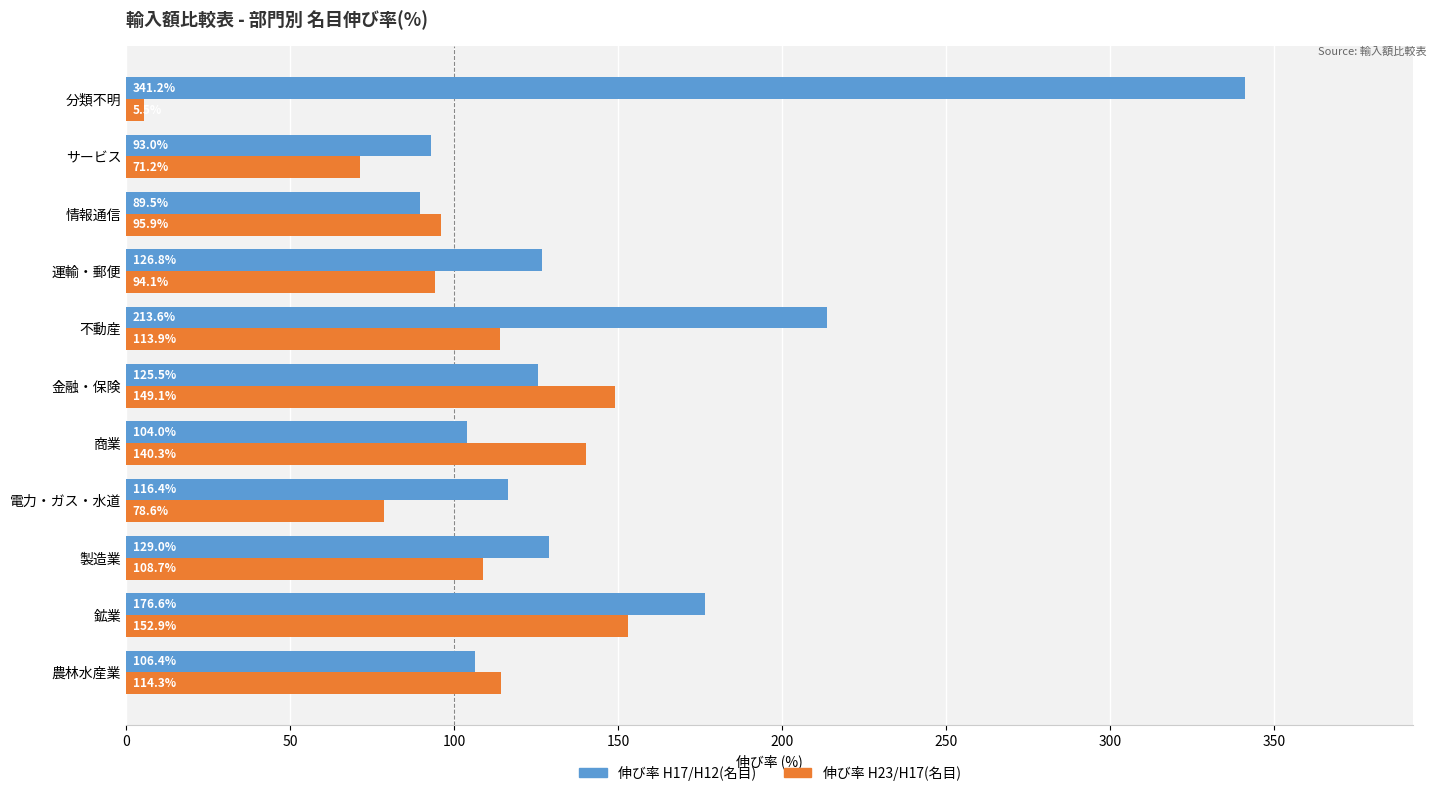

What is the difference between the maximum and minimum values in the 伸び率 H23/H17(名目) series?

147.4